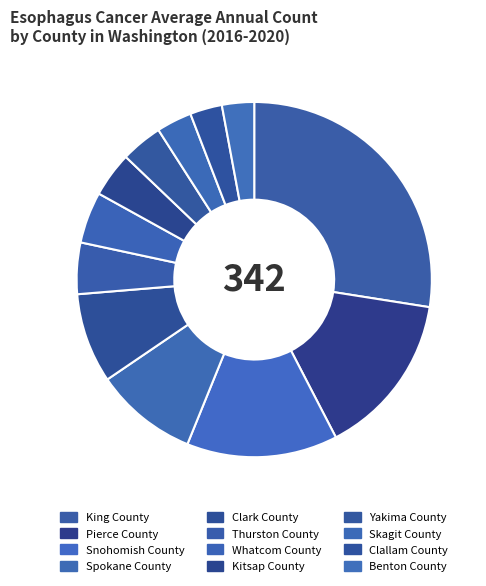

Is there a majority slice in this chart?

No